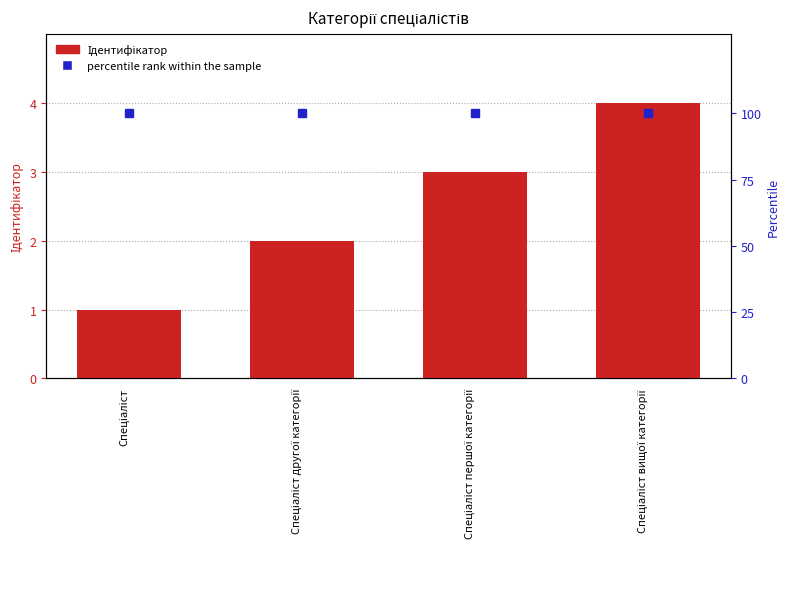

What is the minimum value for Ідентифікатор?

1